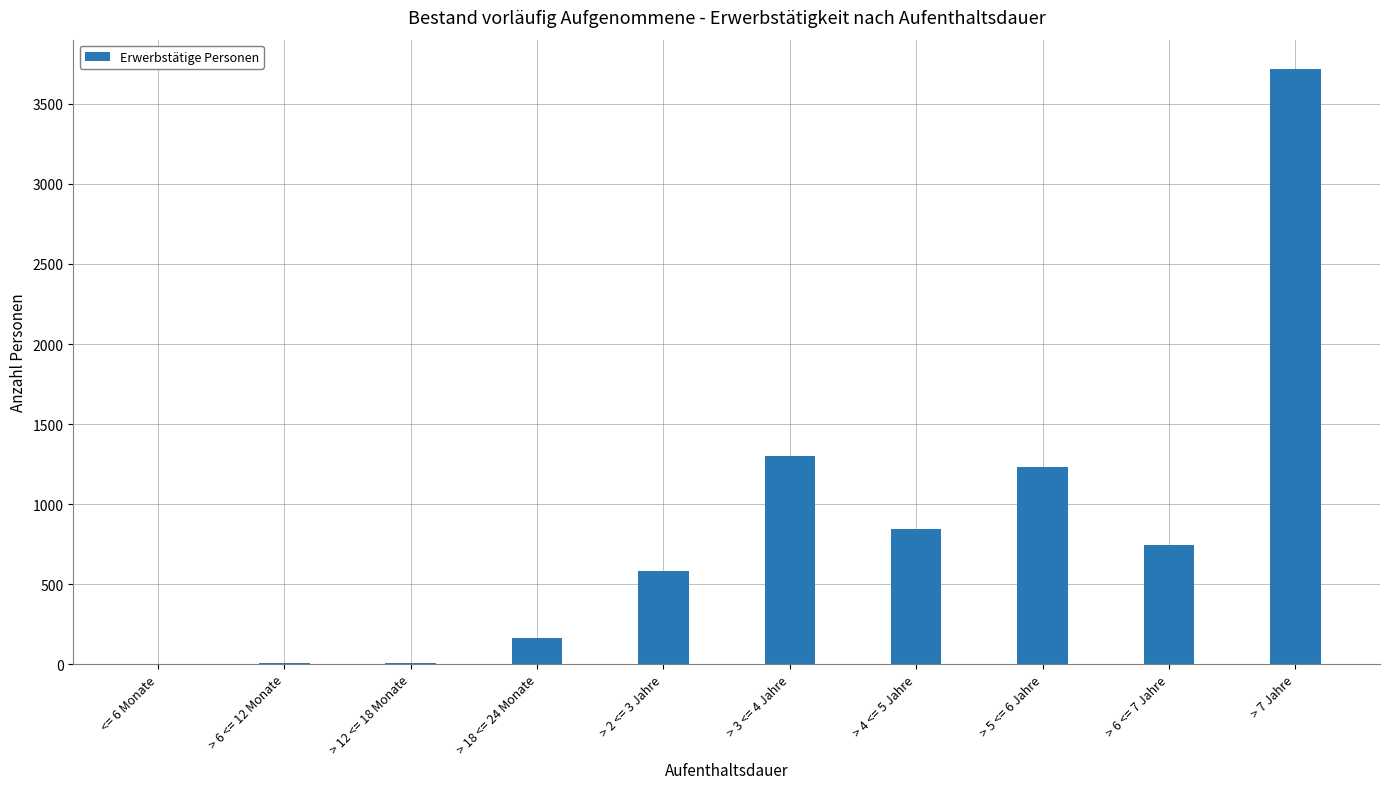

The chart shows a value of -2435 at <= 6 Monate. True or false?

False